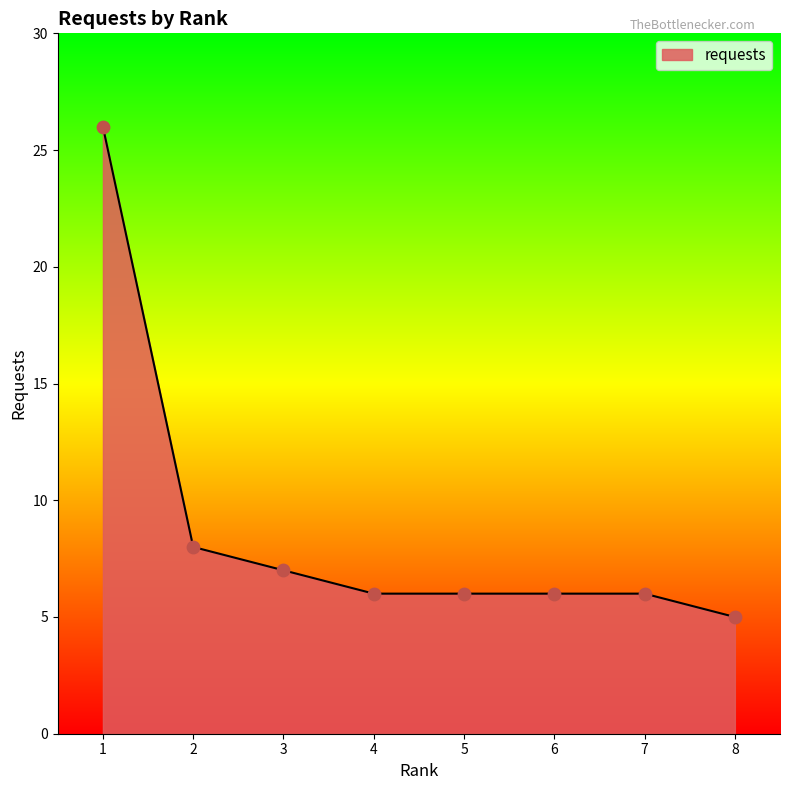

What is the change in value from 3 to 5?

-1